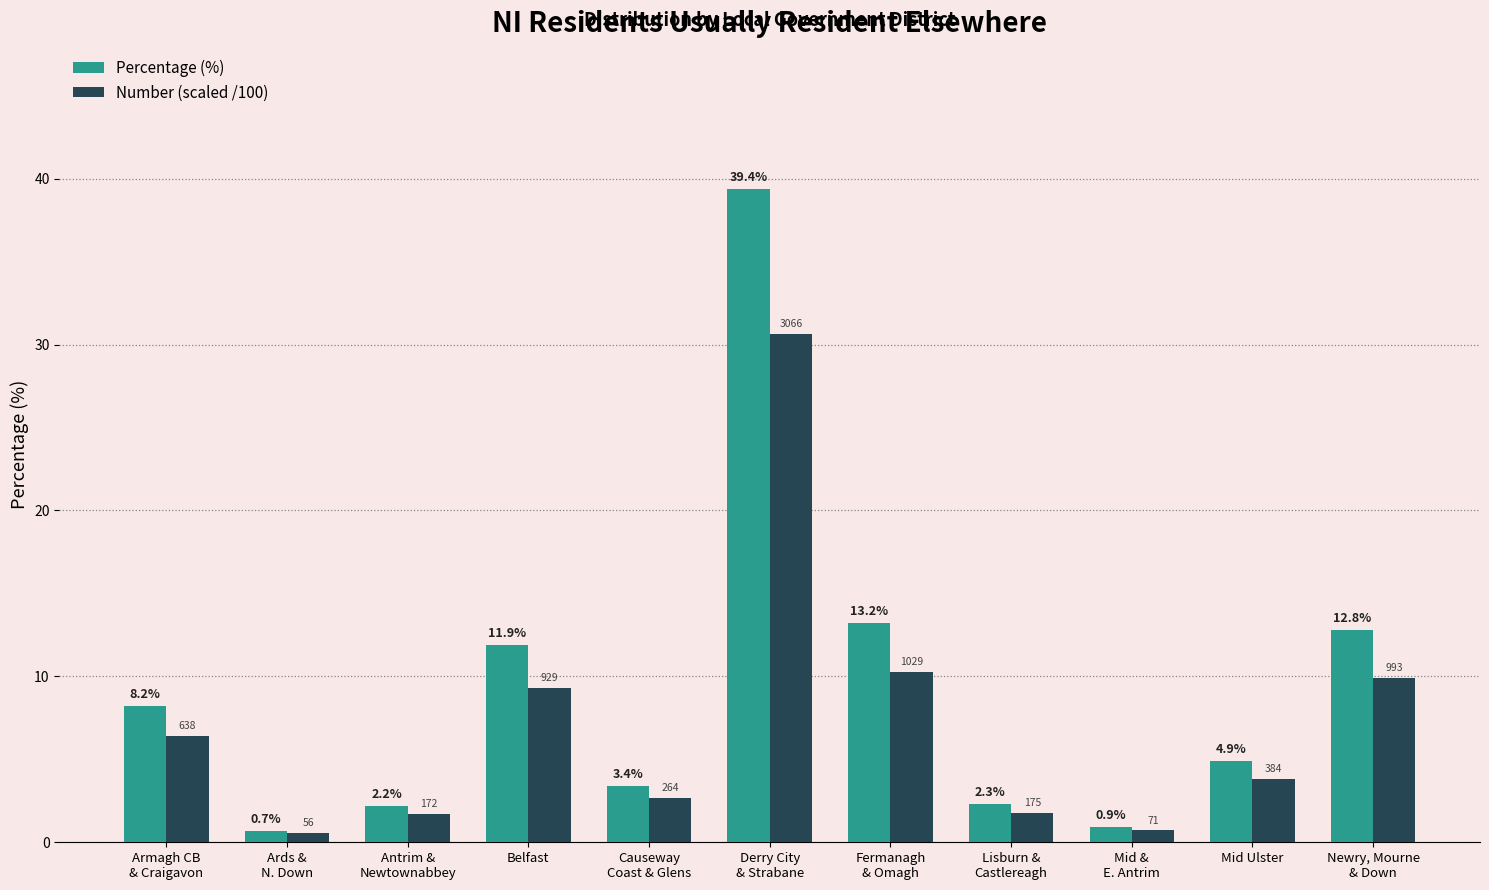

Rank the series by their maximum value, from lowest to highest.

Number (scaled /100), Percentage (%)